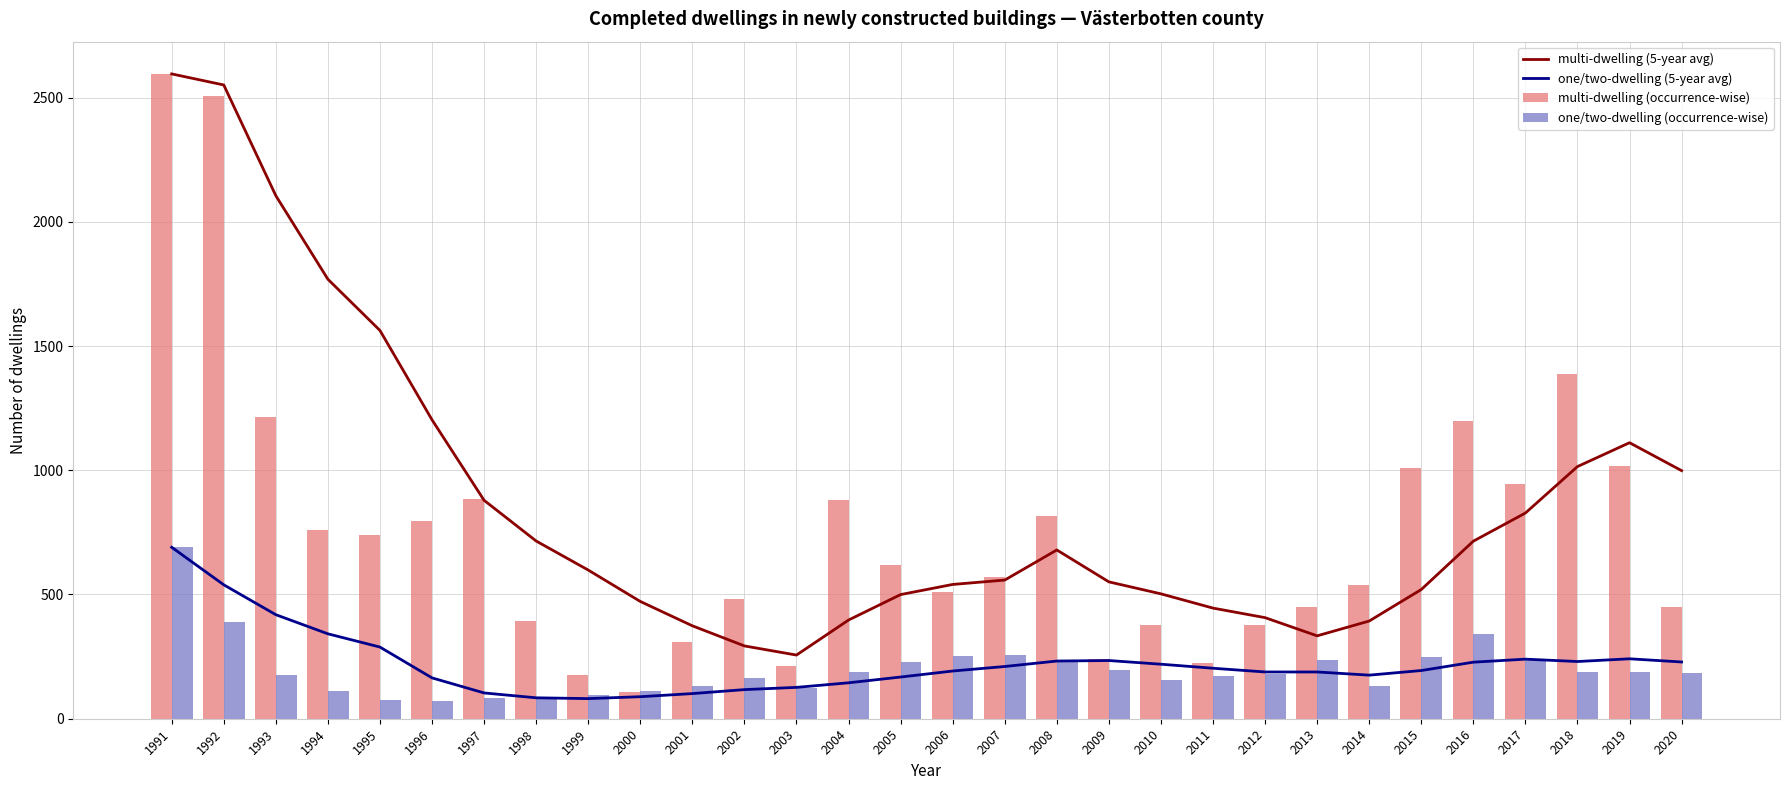

What is the sum of all multi-dwelling (occurrence-wise) values?

22776